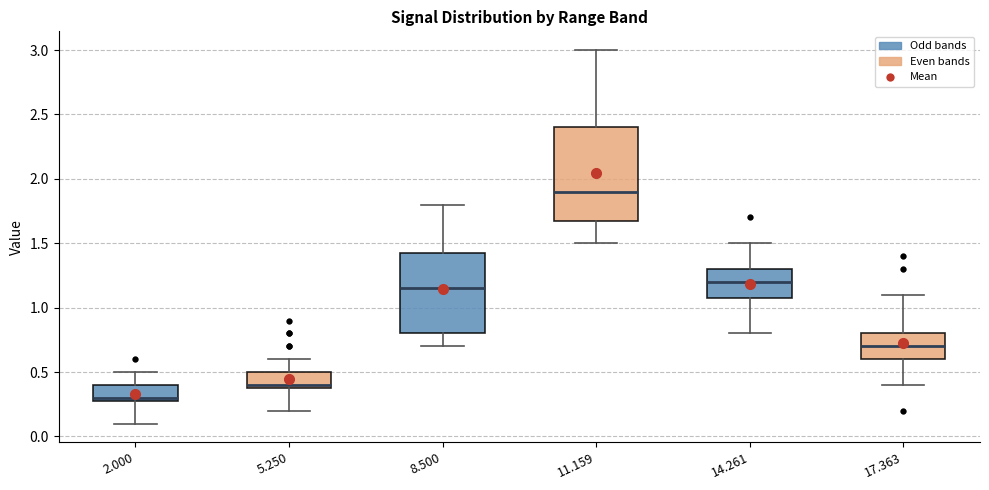

Which box is the tallest, from its lower edge to its upper edge?

11.159